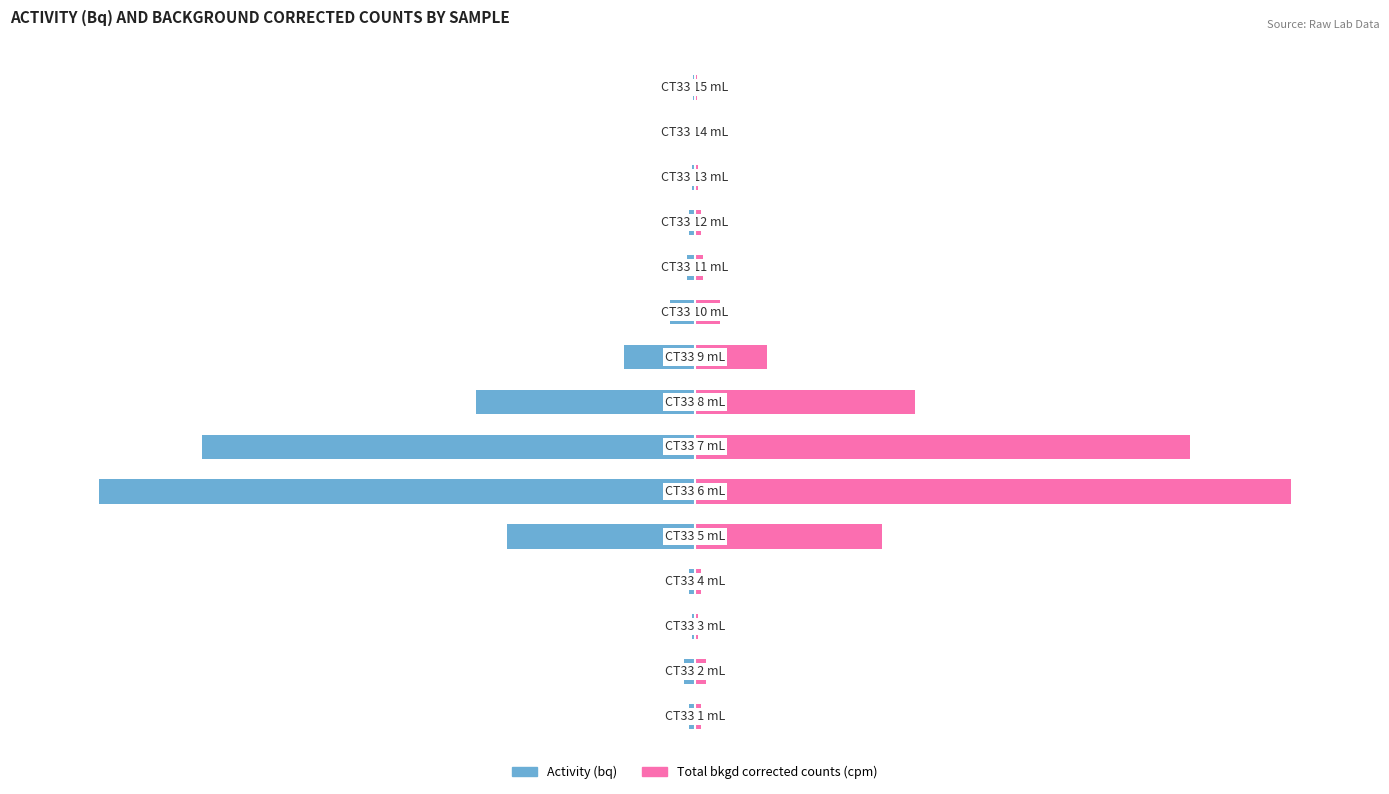

What are all the series names shown in the legend?

Activity (bq), Total bkgd corrected counts (cpm)